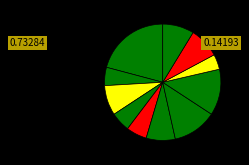

How many segments does this pie chart have?

11